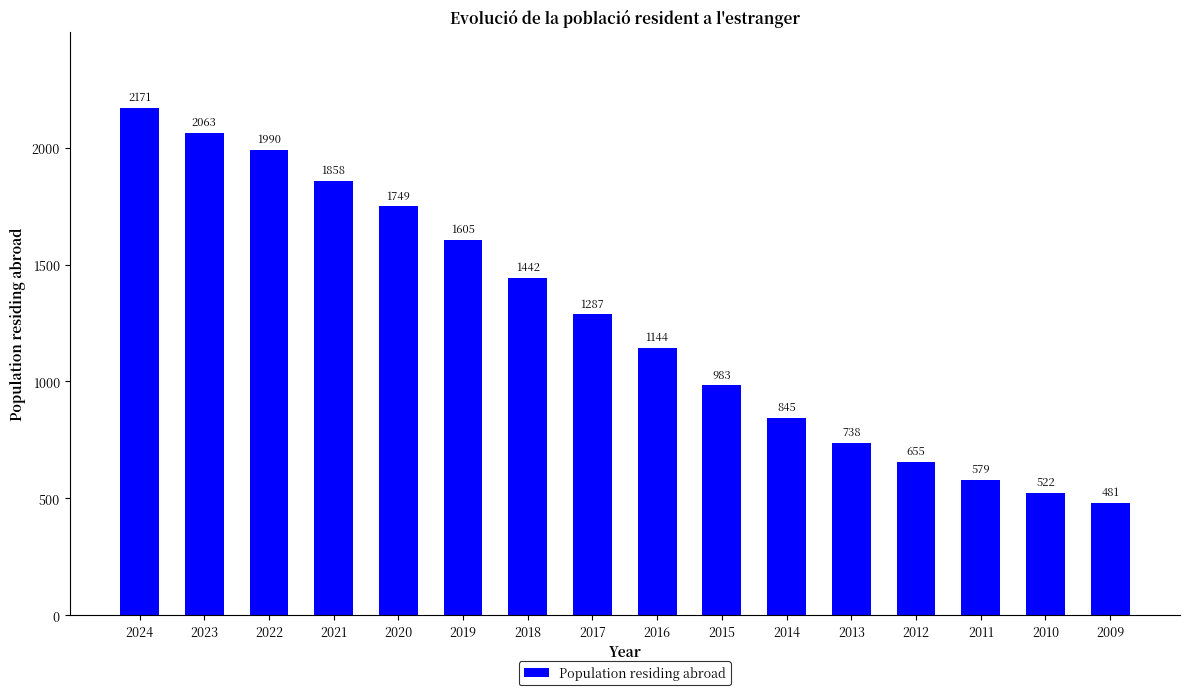

Reading right to left, transcribe all the data shown in this chart.

2009=481	2010=522	2011=579	2012=655	2013=738	2014=845	2015=983	2016=1144	2017=1287	2018=1442	2019=1605	2020=1749	2021=1858	2022=1990	2023=2063	2024=2171